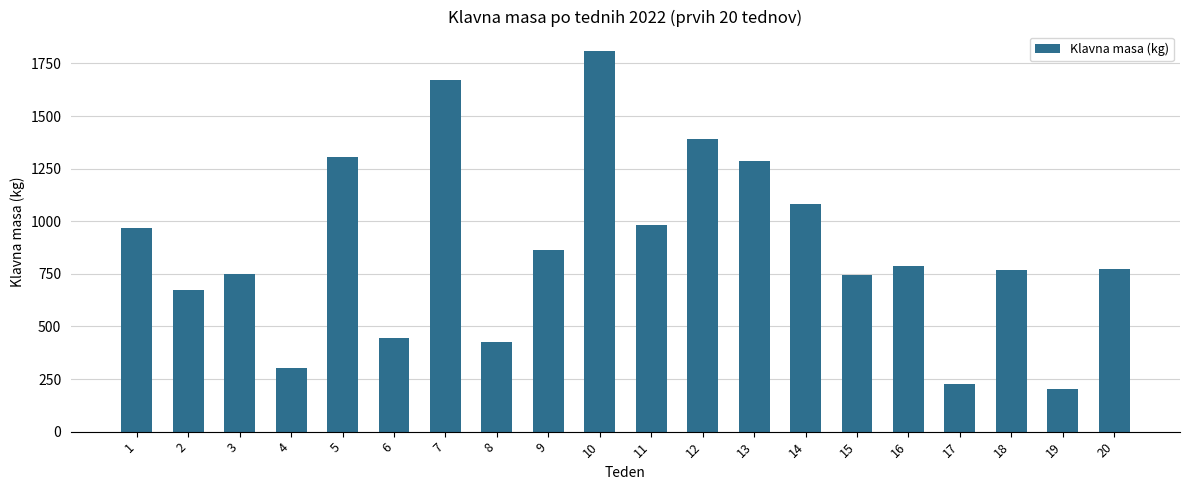

What is the minimum value shown in the chart?

202